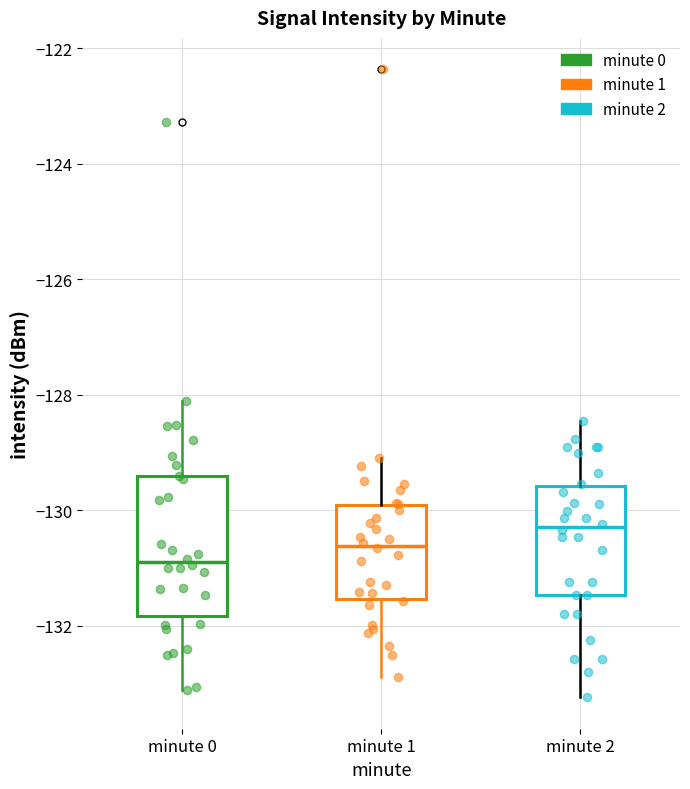

Which box is the tallest, from its lower edge to its upper edge?

minute 0